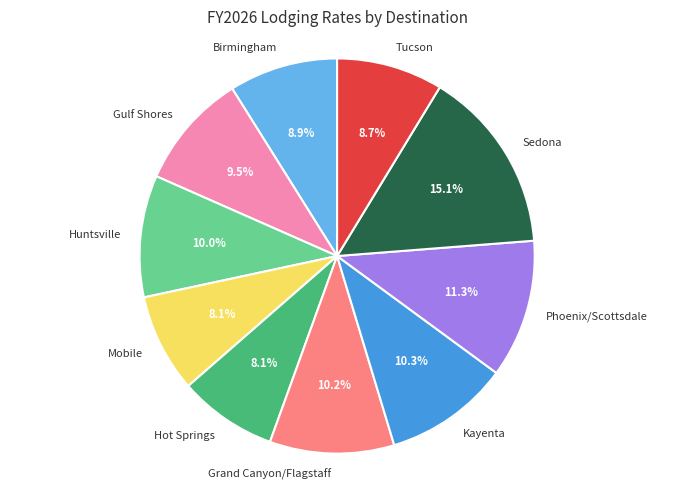

Is Huntsville the majority of the pie?

No